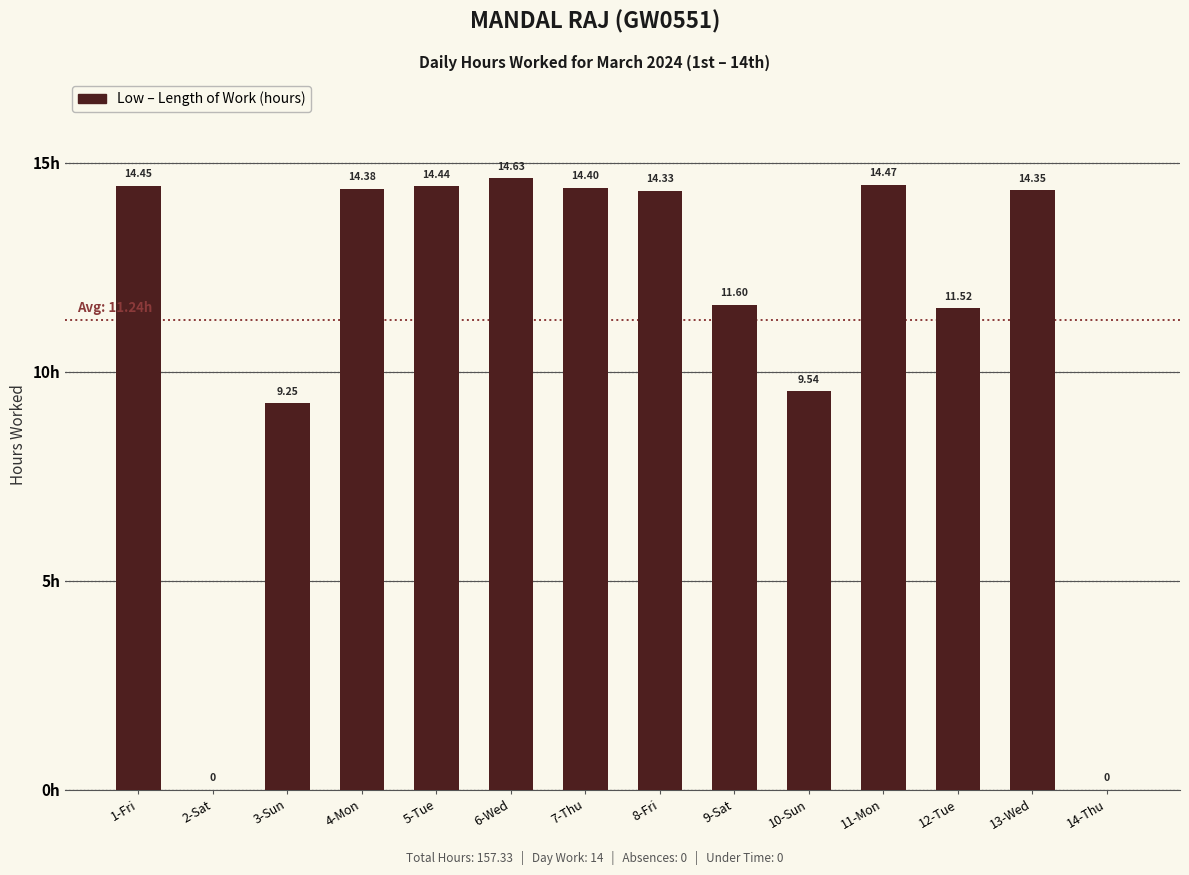

The chart shows a value of 14.6 at 6-Wed. True or false?

True